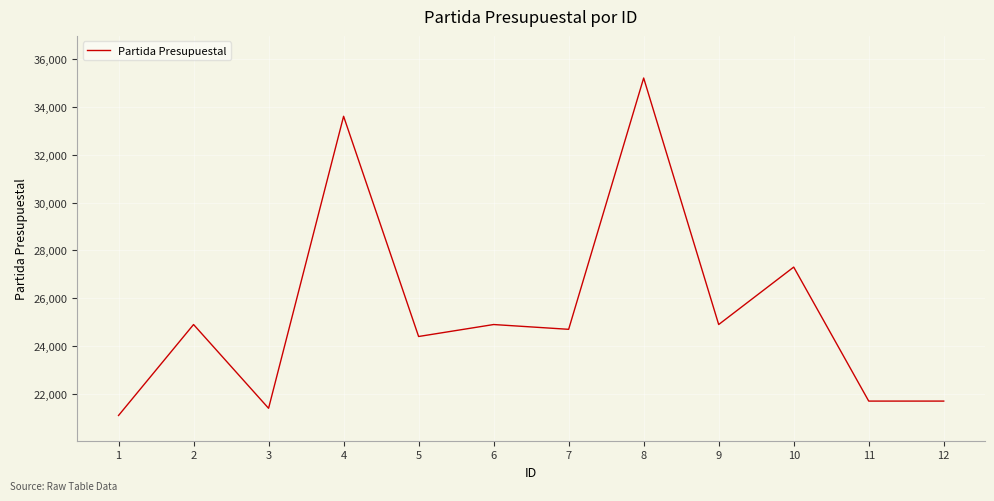

The value at 6 is 24901. True or false?

True